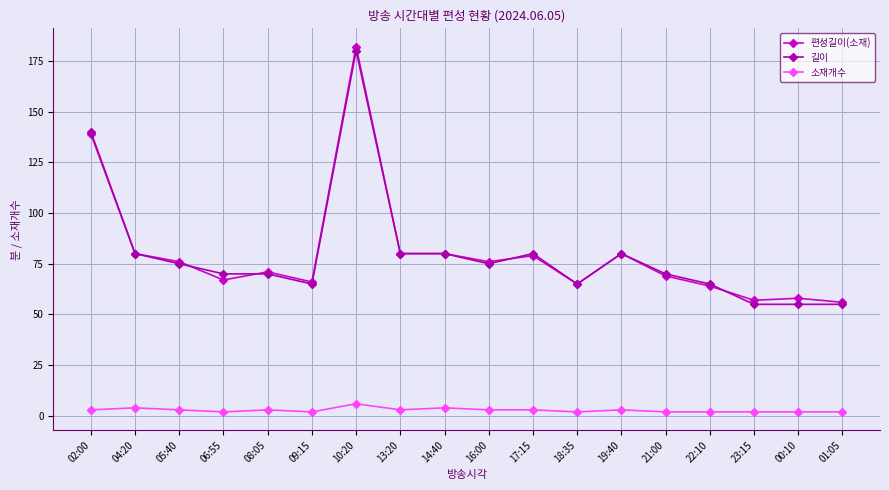

What is the sum of the 길이 values at 00:10 and 18:35?

120